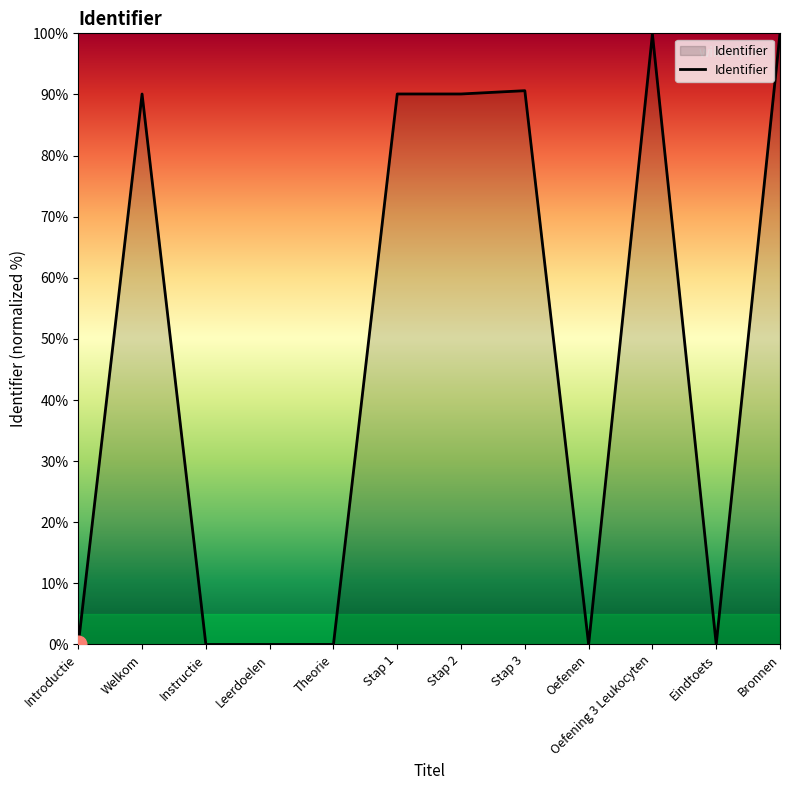

What is the greatest value displayed?

100.0